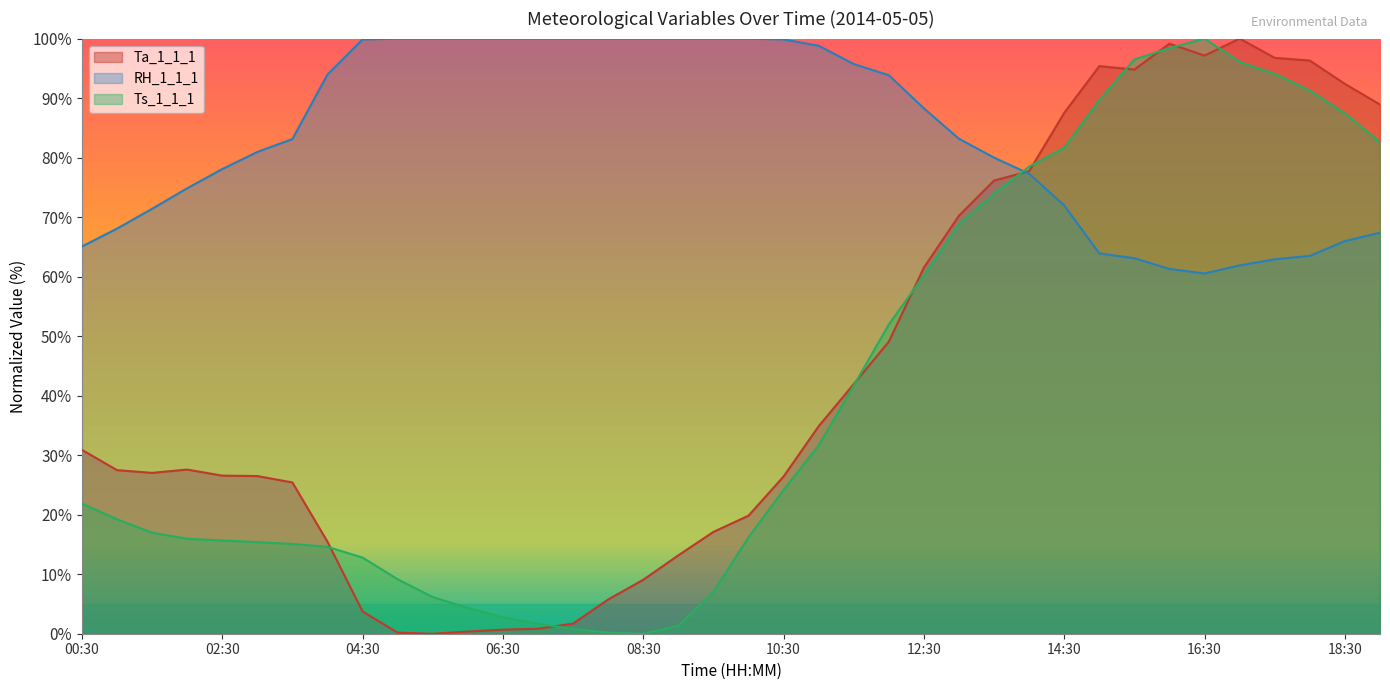

At which label is RH_1_1_1 closest to 80?

13:30